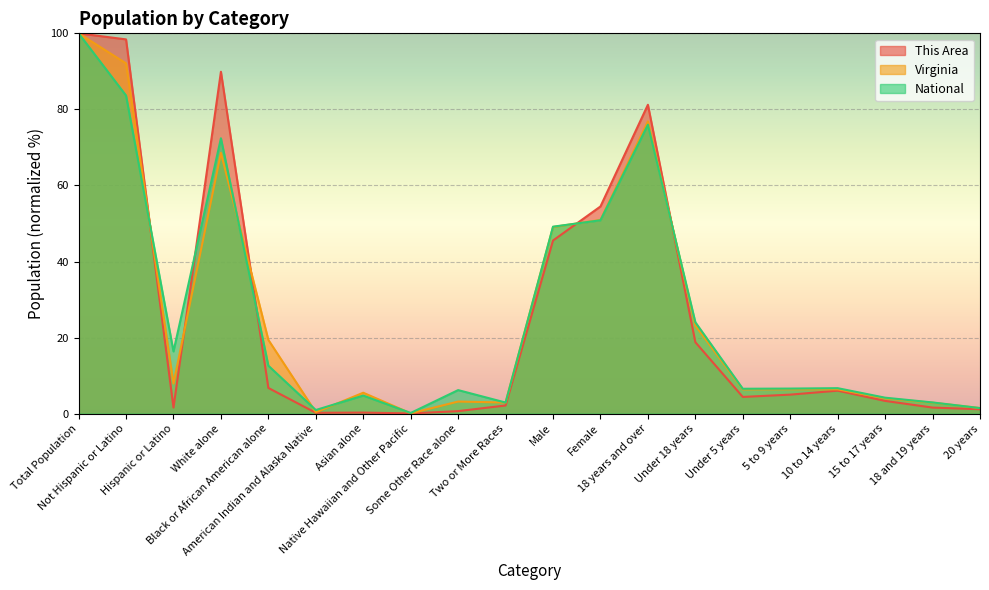

The value of National at Not Hispanic or Latino is 83.7. True or false?

True